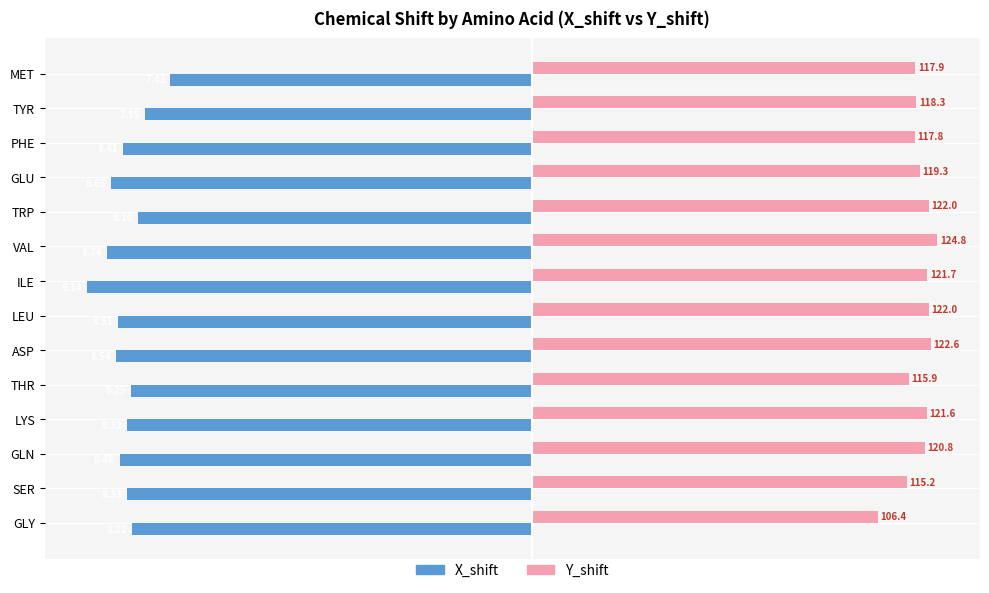

What are all the series names shown in the legend?

X_shift, Y_shift